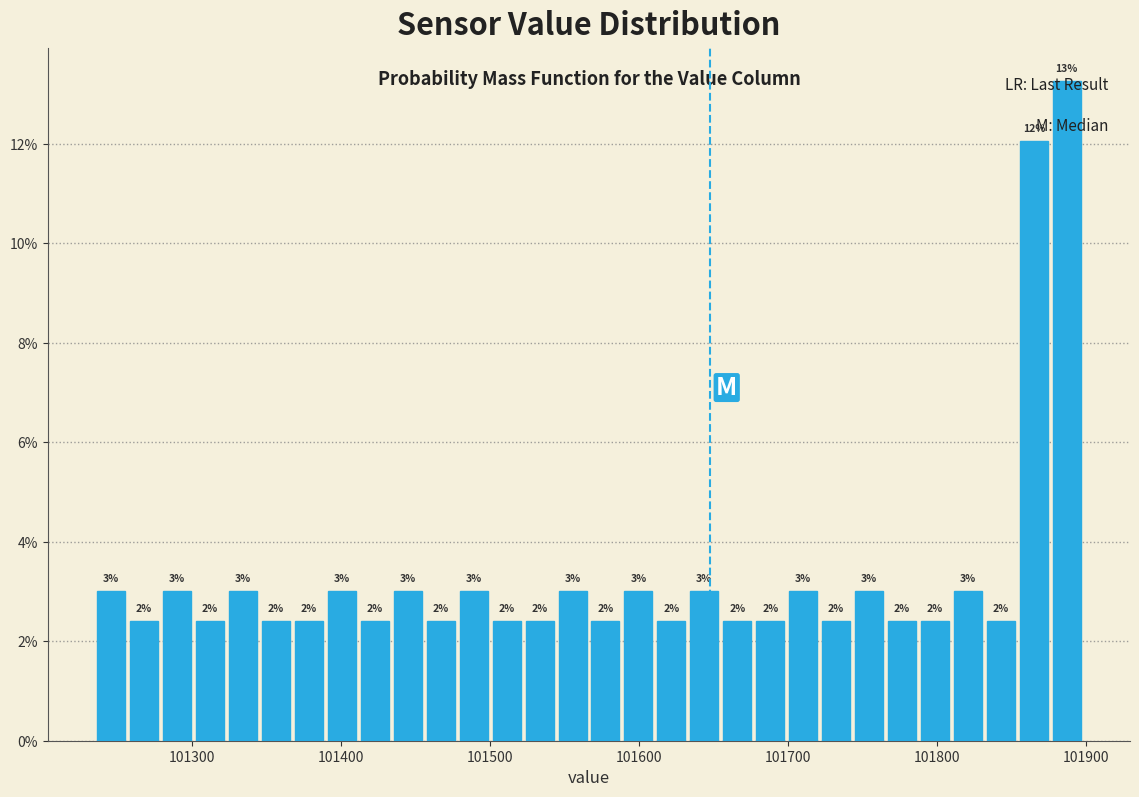

Around what value on the x-axis is the tallest bar? Give the approximate position of its centre, as read against the axis.

101890